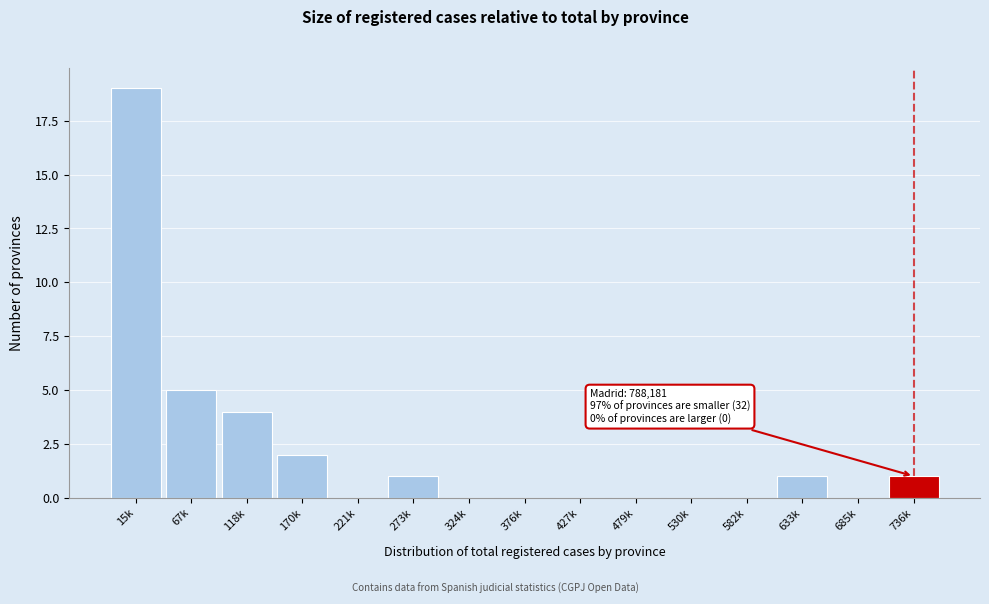

Reading left to right, list all the values displayed in this chart.

15k=19	67k=5	118k=4	170k=2	221k=0	273k=1	324k=0	376k=0	427k=0	479k=0	530k=0	582k=0	633k=1	685k=0	736k=1